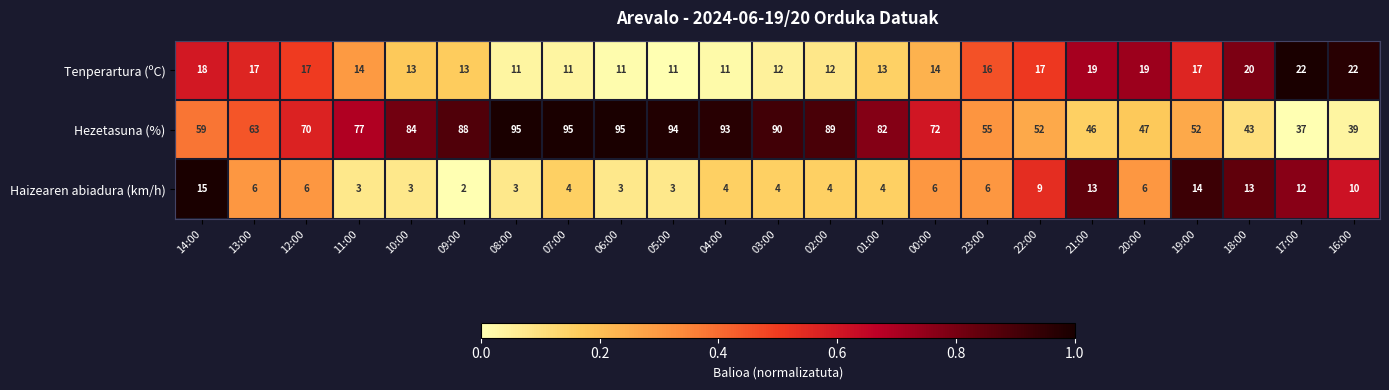

List the series in order of their peak value, lowest first.

Haizearen abiadura (km/h), Tenperartura (ºC), Hezetasuna (%)